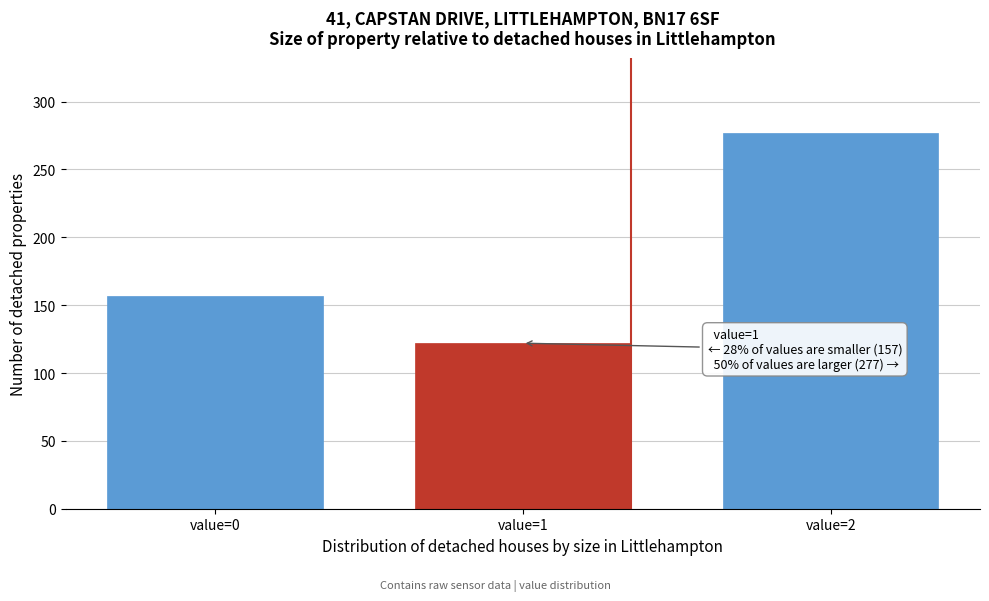

Over which range of the x-axis is the bar tallest?

1.5 to 2.5